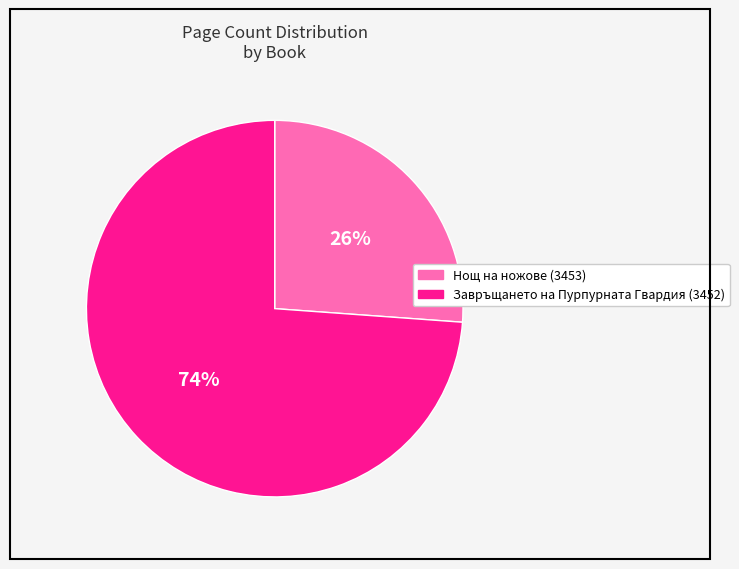

To the nearest percent, what portion does Нощ на ножове (3453) represent?

26%